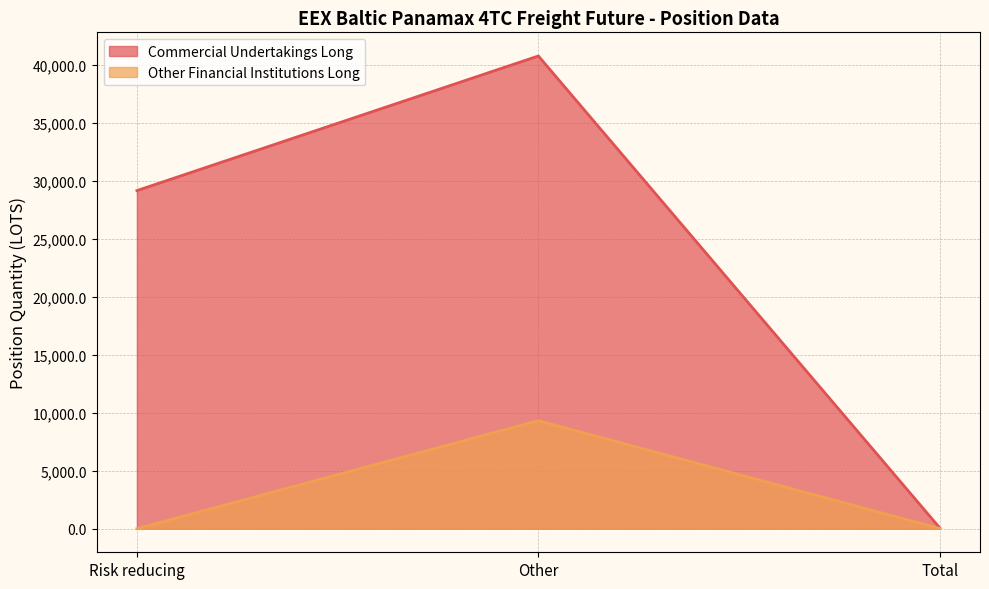

What position from the left is Total?

3